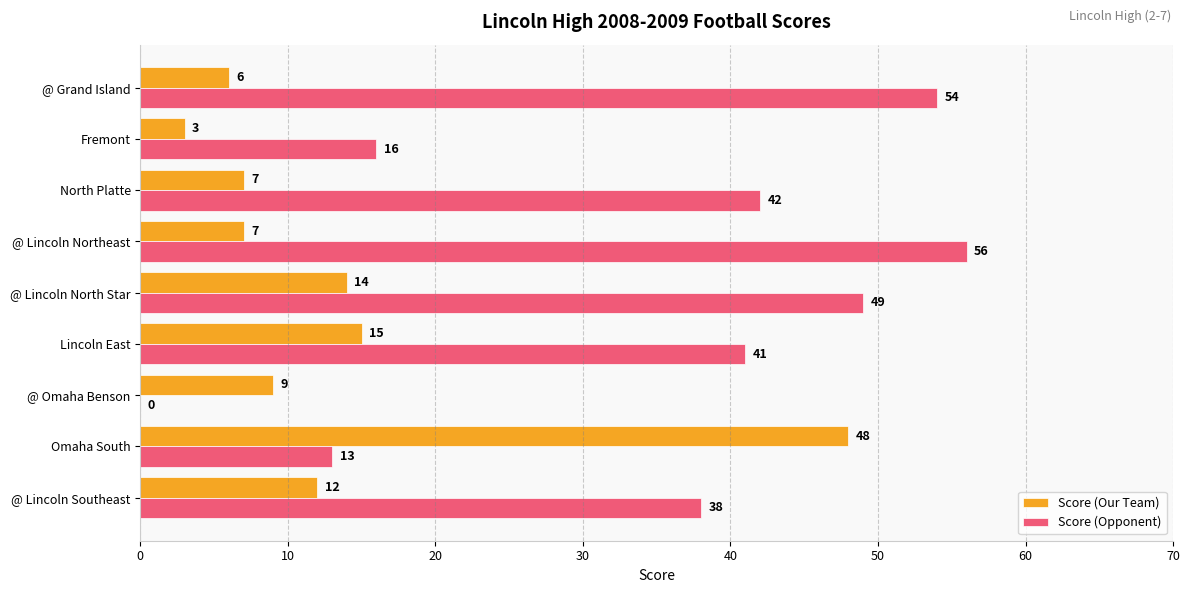

Between @ Omaha Benson and @ Lincoln North Star, which series saw the biggest shift?

Score (Opponent)